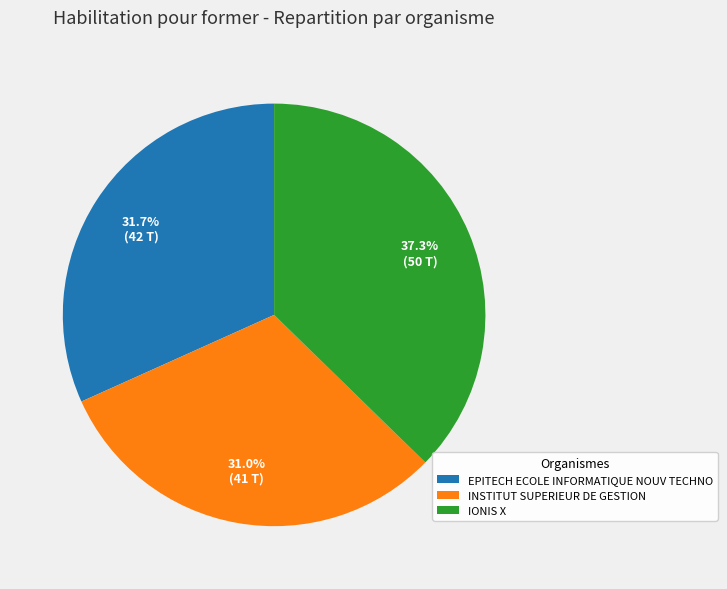

To the nearest percent, what percentage of the pie is INSTITUT SUPERIEUR DE GESTION?

31%